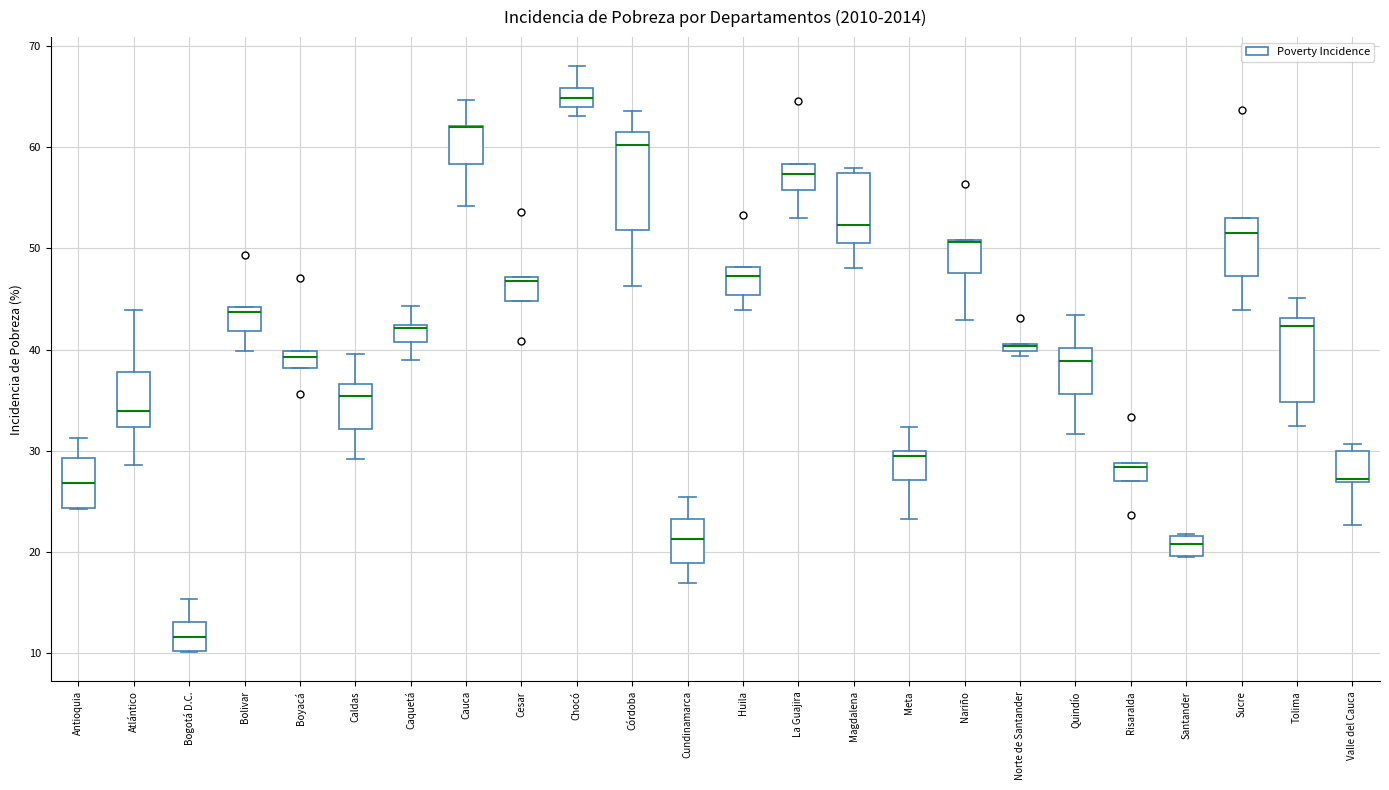

Comparing the boxes themselves (not the whiskers), which one is the tallest?

Córdoba